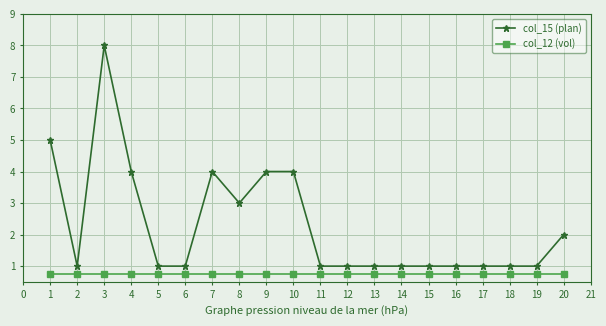

What is the total value across all series at 16?

1.8